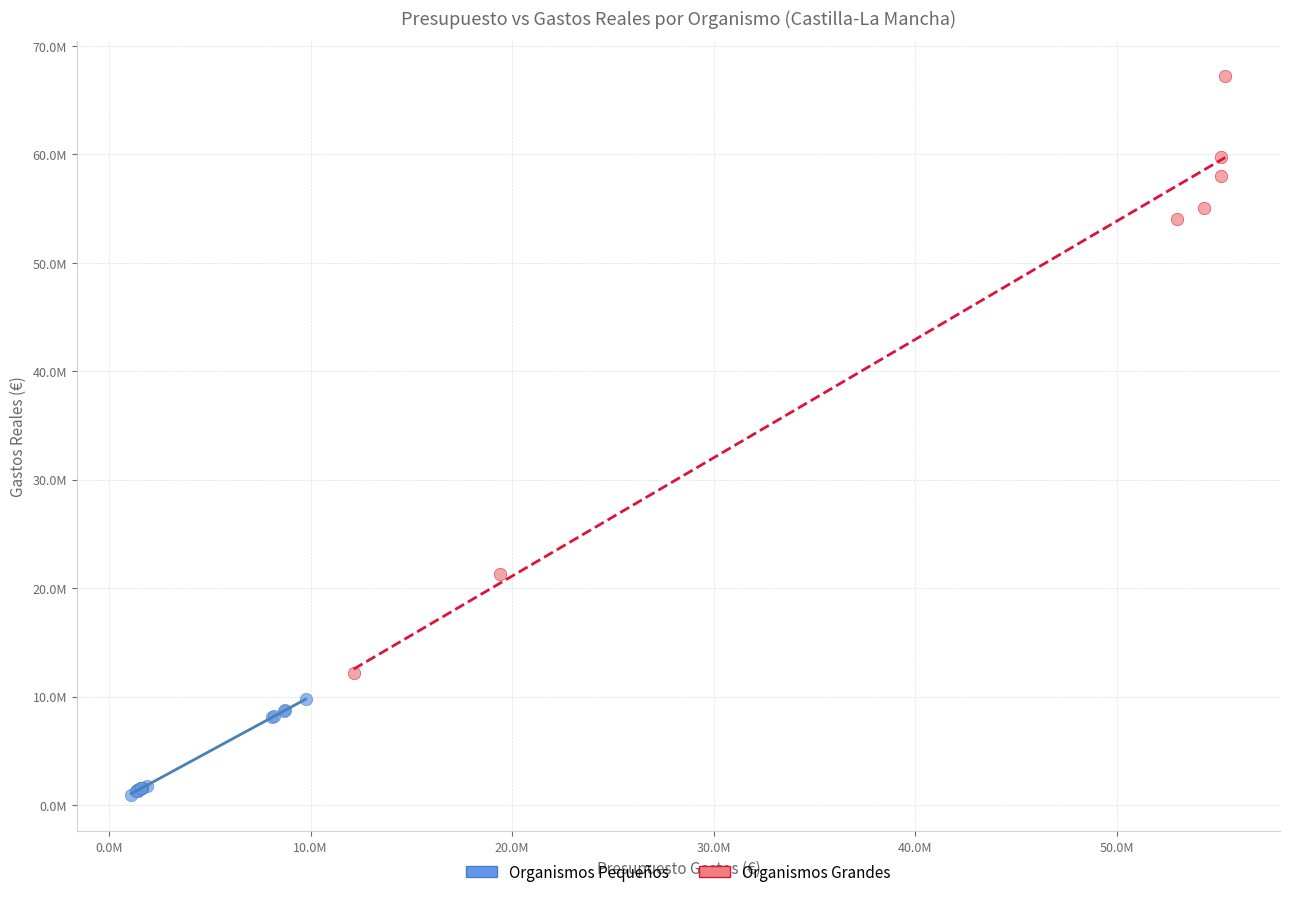

Which series contains the lowest Y value?

Organismos Pequeños